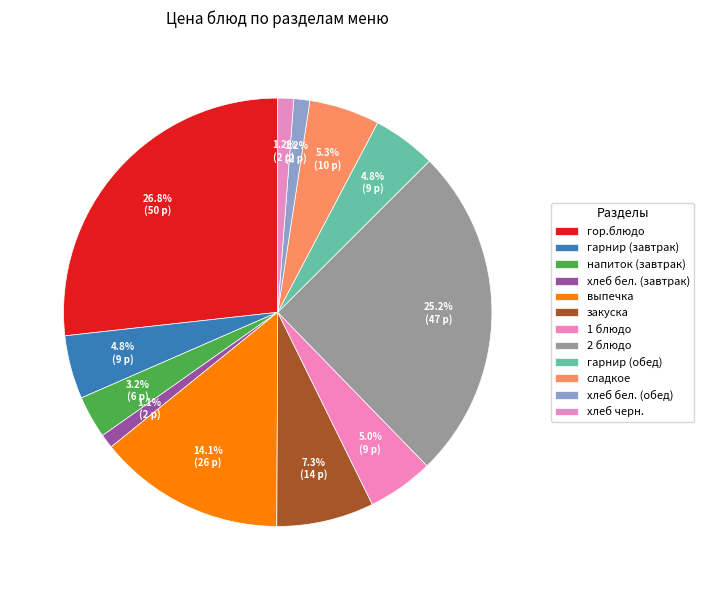

How many slices are in this pie chart?

12